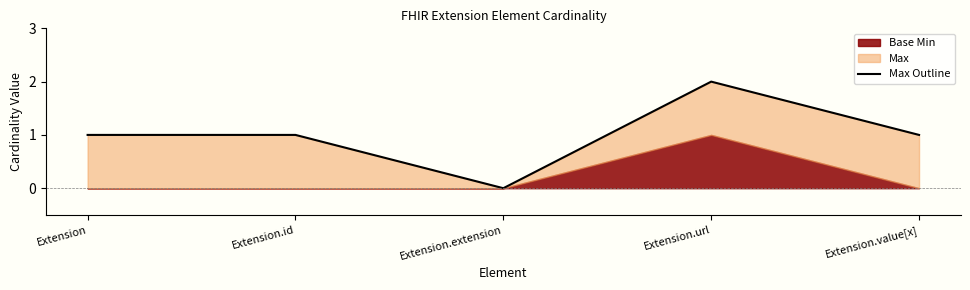

The value at Extension.url is 2. True or false?

True